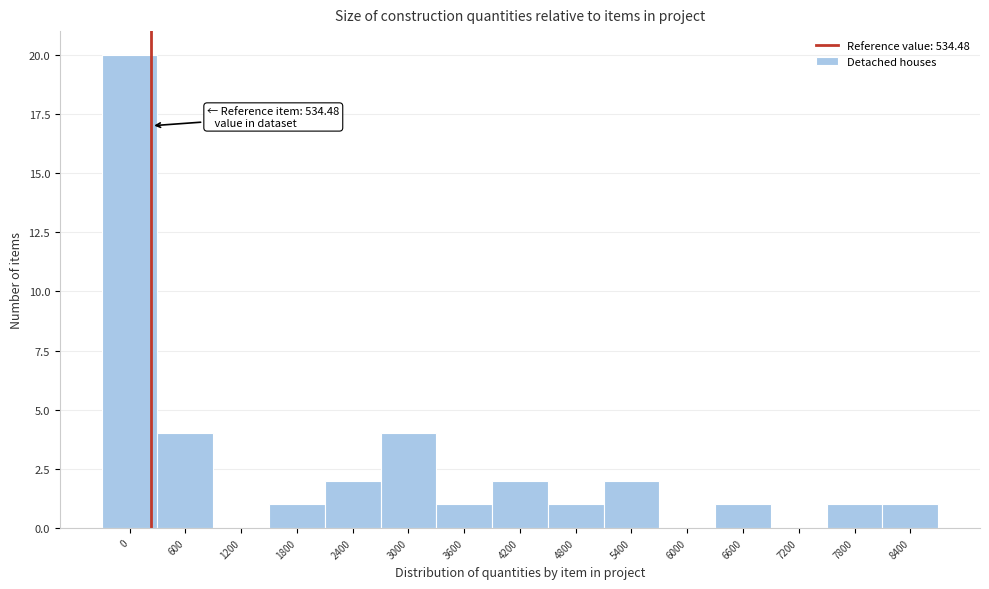

Reading left to right, extract all data points from this chart.

0=20	600=4	1200=0	1800=1	2400=2	3000=4	3600=1	4200=2	4800=1	5400=2	6000=0	6600=1	7200=0	7800=1	8400=1